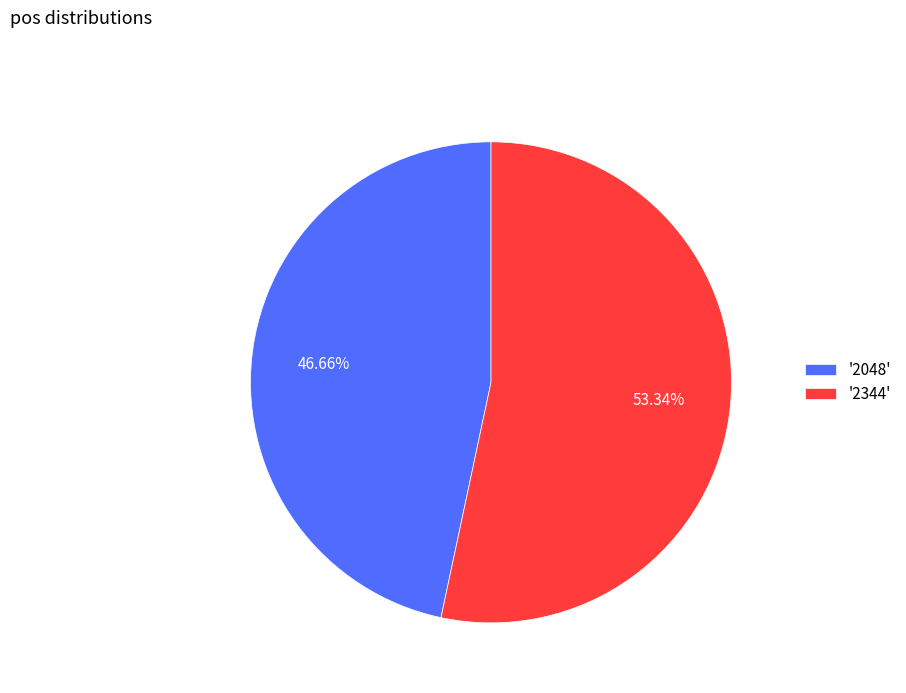

What is the ratio of the value at '2048' to the value at '2344'?

0.9